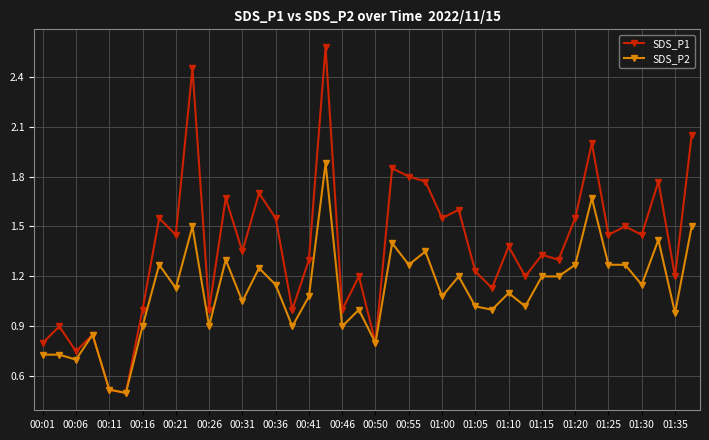

What is the maximum value shown in the chart?

2.6